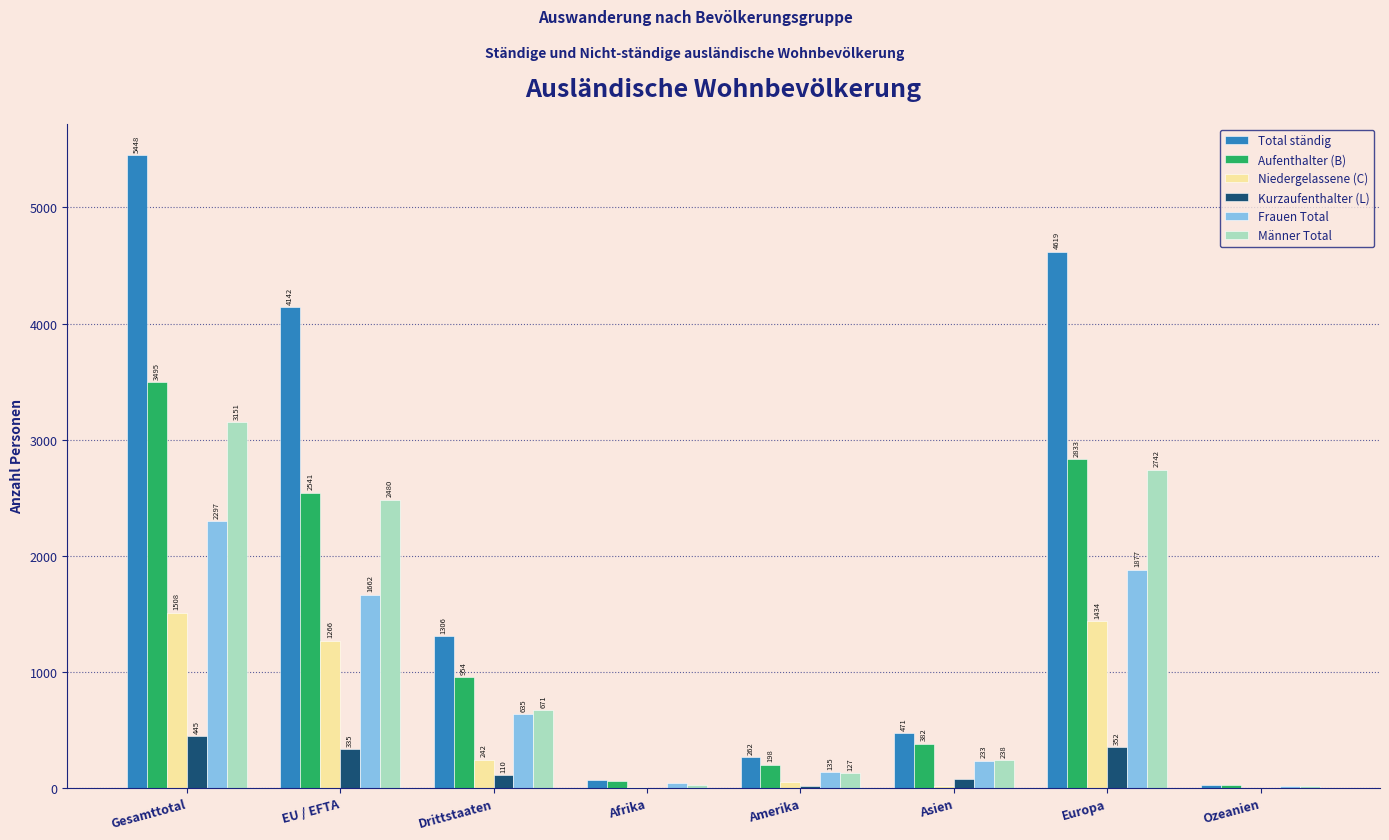

What are all the series names shown in the legend?

Total ständig, Aufenthalter (B), Niedergelassene (C), Kurzaufenthalter (L), Frauen Total, Männer Total